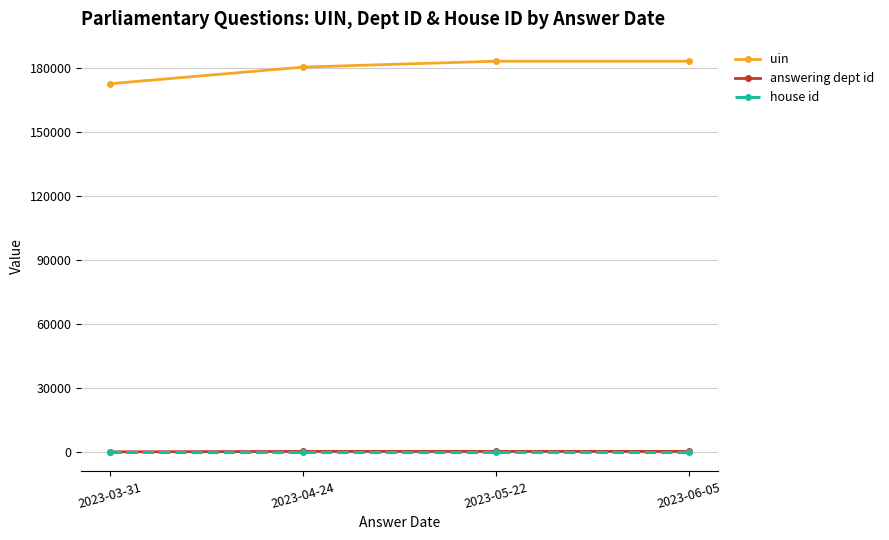

What is the total value across all series at 2023-03-31?

172482